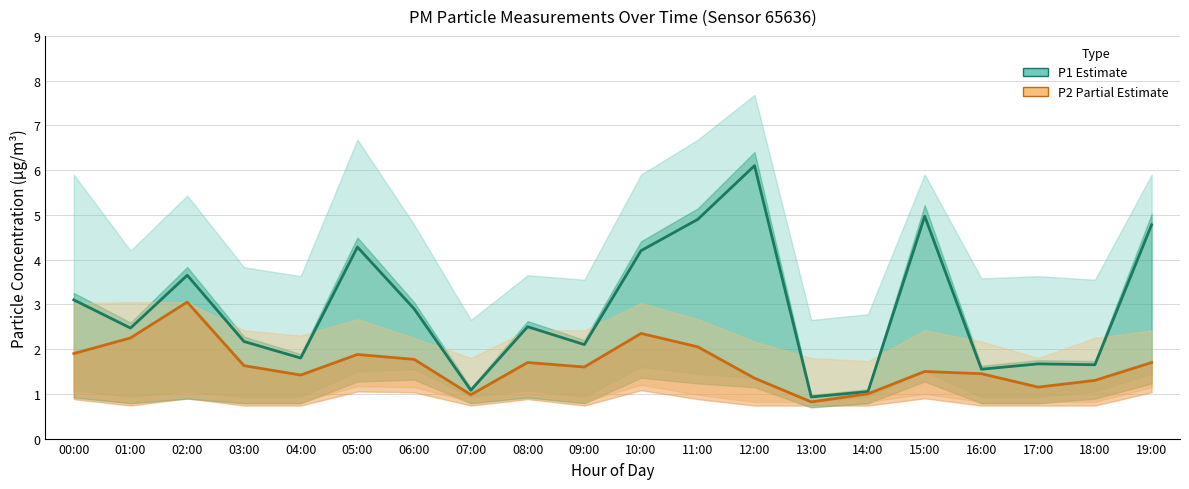

At which category does P1 (Estimate) reach its first local valley?

01:00